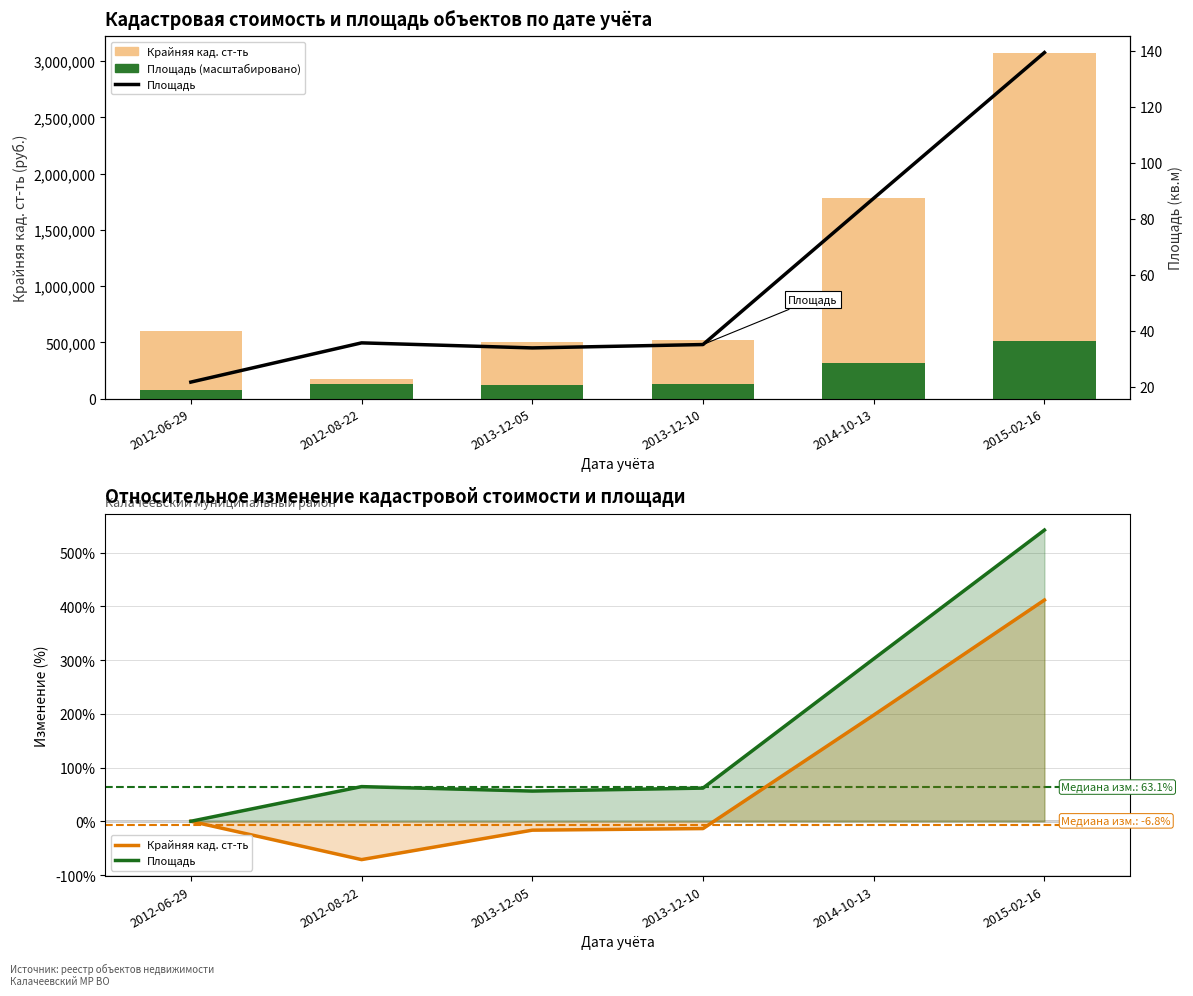

Is the value of Крайняя кад. ст-ть at 2013-12-05 greater than the value of Площадь (масштабировано) at 2012-08-22?

No